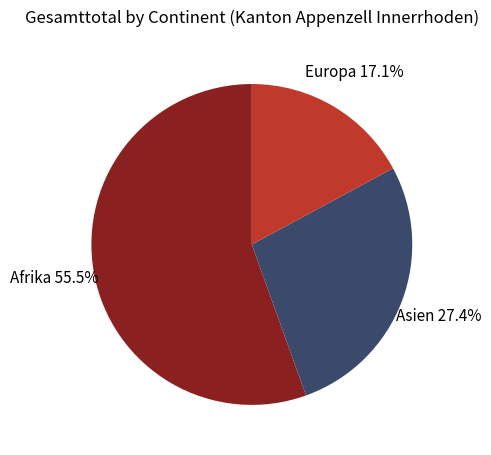

Which slice is the smallest?

Europa